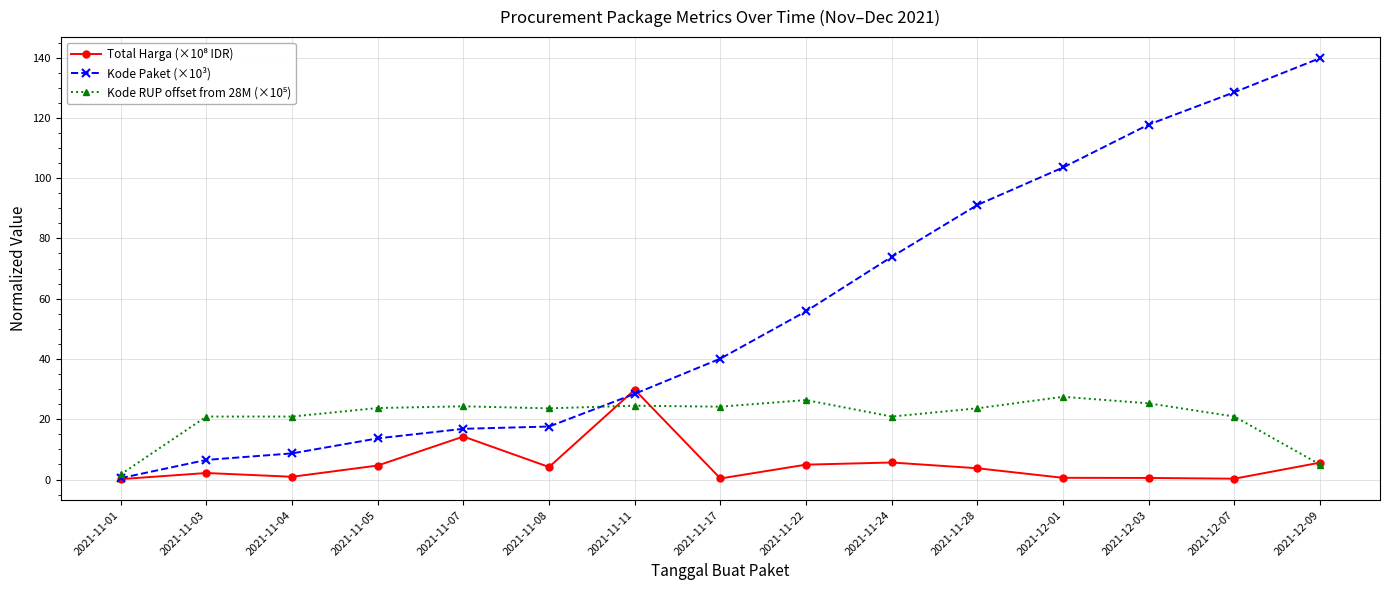

True or false: Kode Paket (×10³) has more than 1 interior local peaks.

False